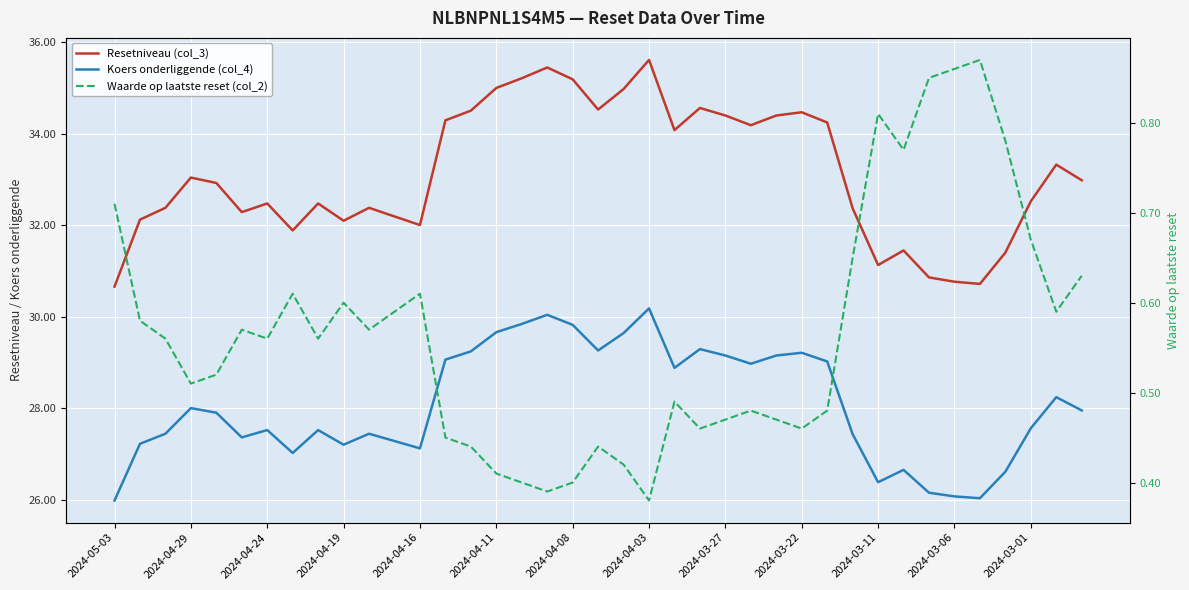

At which label does Resetniveau (col_3) reach its minimum?

2024-05-03